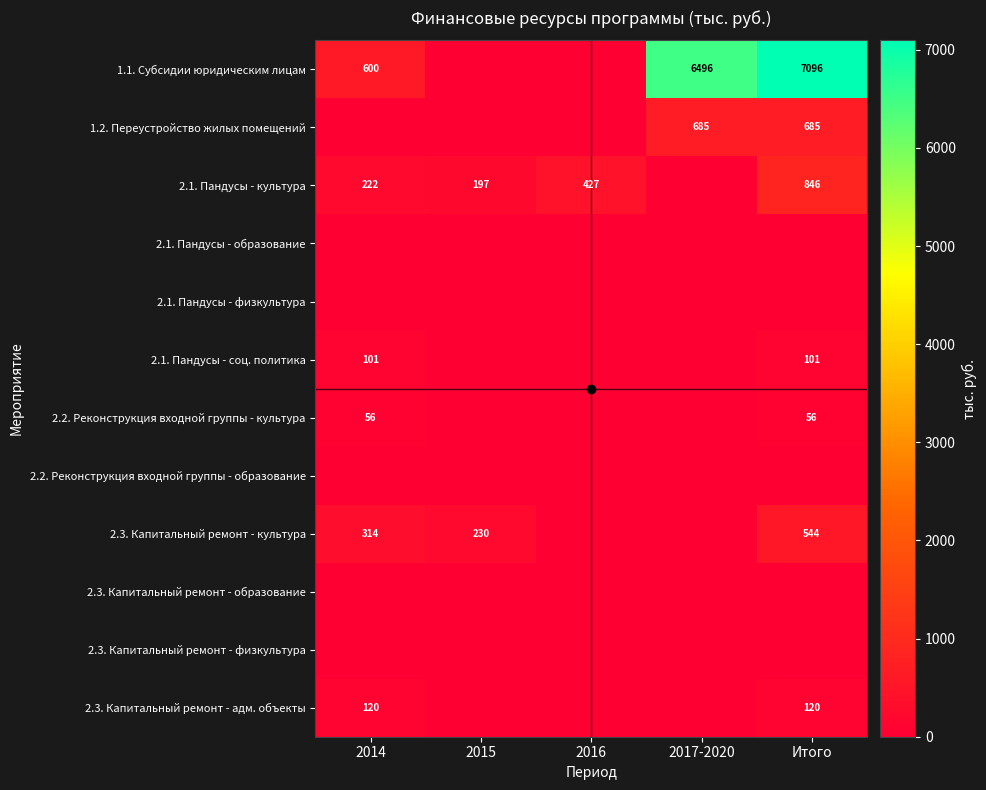

Count the number of categories in the chart.

5